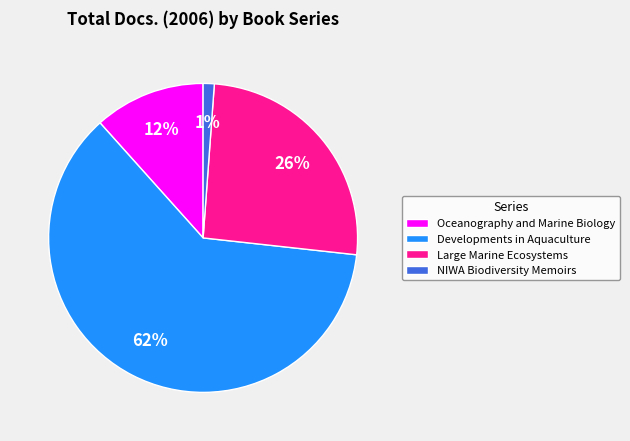

Is the sum of Oceanography and Marine Biology and NIWA Biodiversity Memoirs greater than half?

No